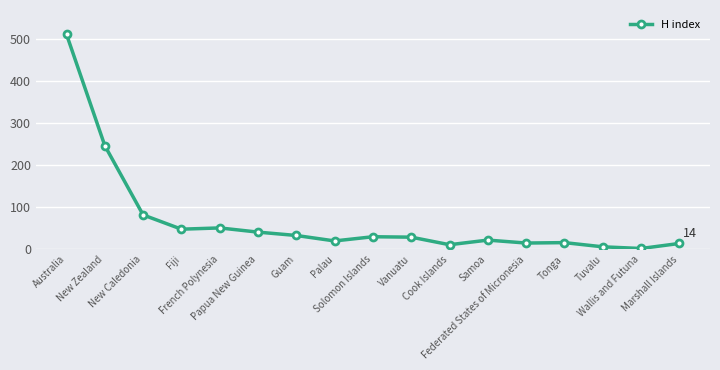

The value at New Zealand is 247. True or false?

True